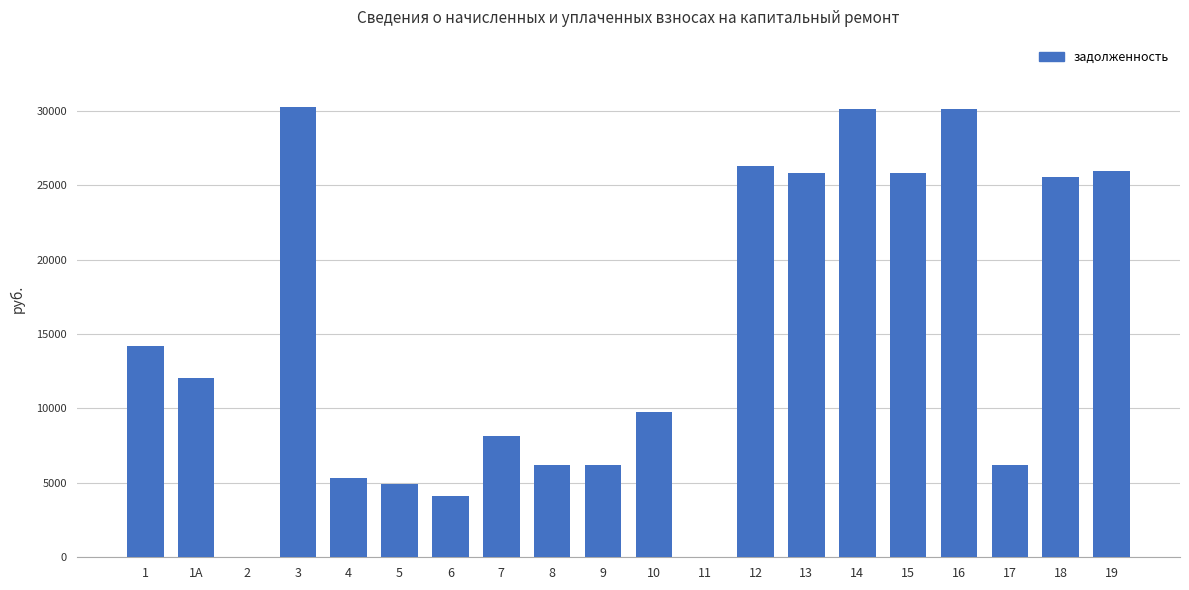

How many series are shown in this chart?

1